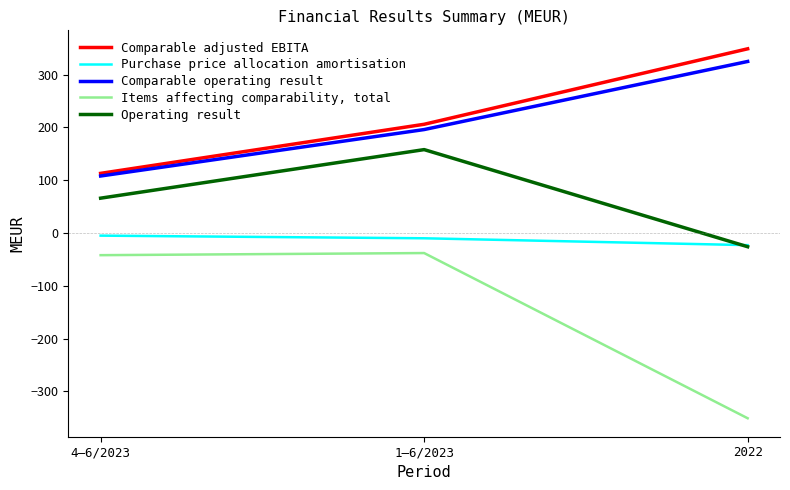

Which category has the lowest value across all series?

2022